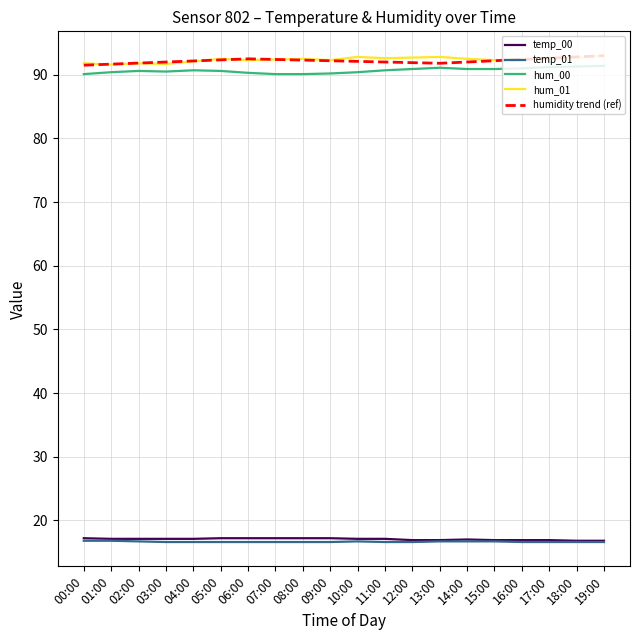

Is the value of temp_01 at 19:00 greater than the value of hum_00 at 17:00?

No